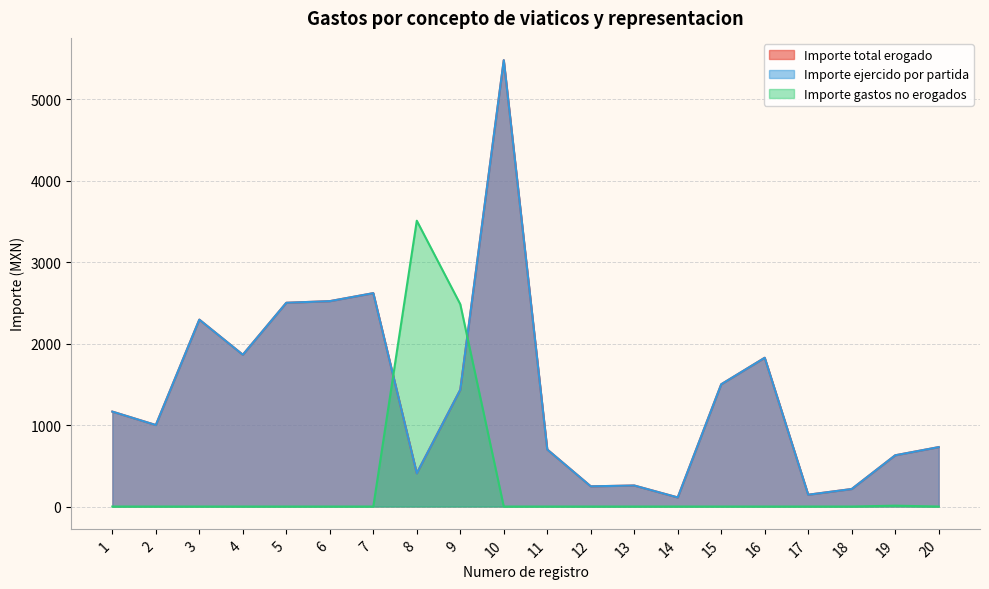

What is the total value across all series at 11?

1399.5